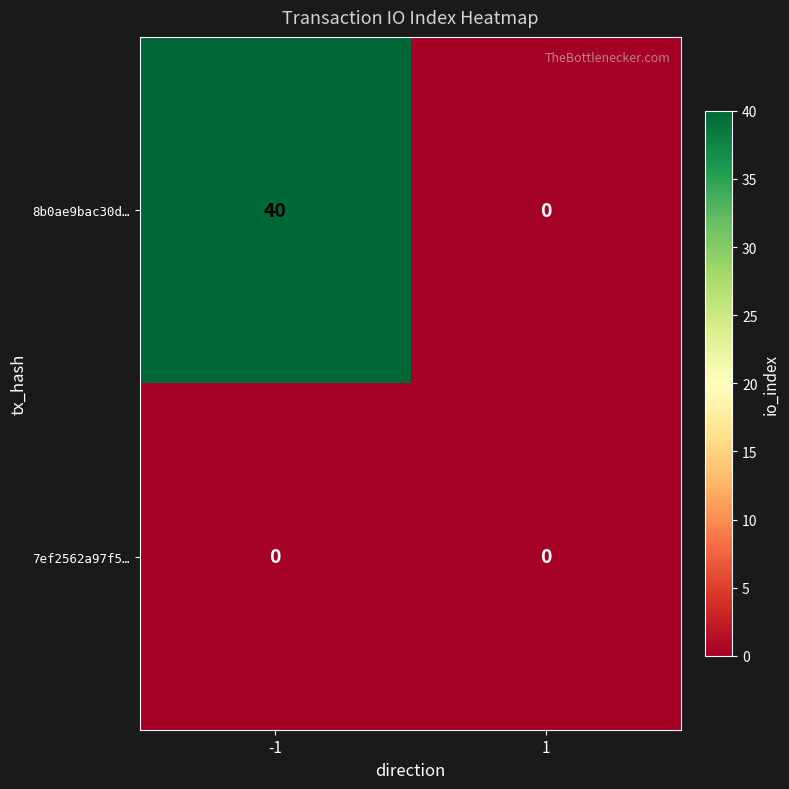

What is the sum of the 8b0ae9bac30d… values at 1 and -1?

40